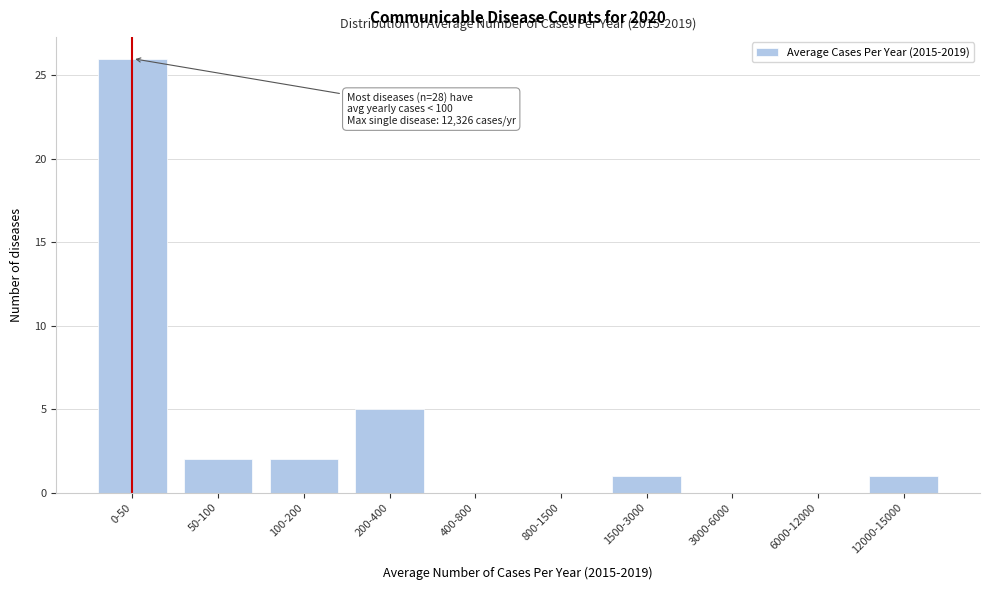

Reading right to left, list all the values displayed in this chart.

12000-15000=1	6000-12000=0	3000-6000=0	1500-3000=1	800-1500=0	400-800=0	200-400=5	100-200=2	50-100=2	0-50=26